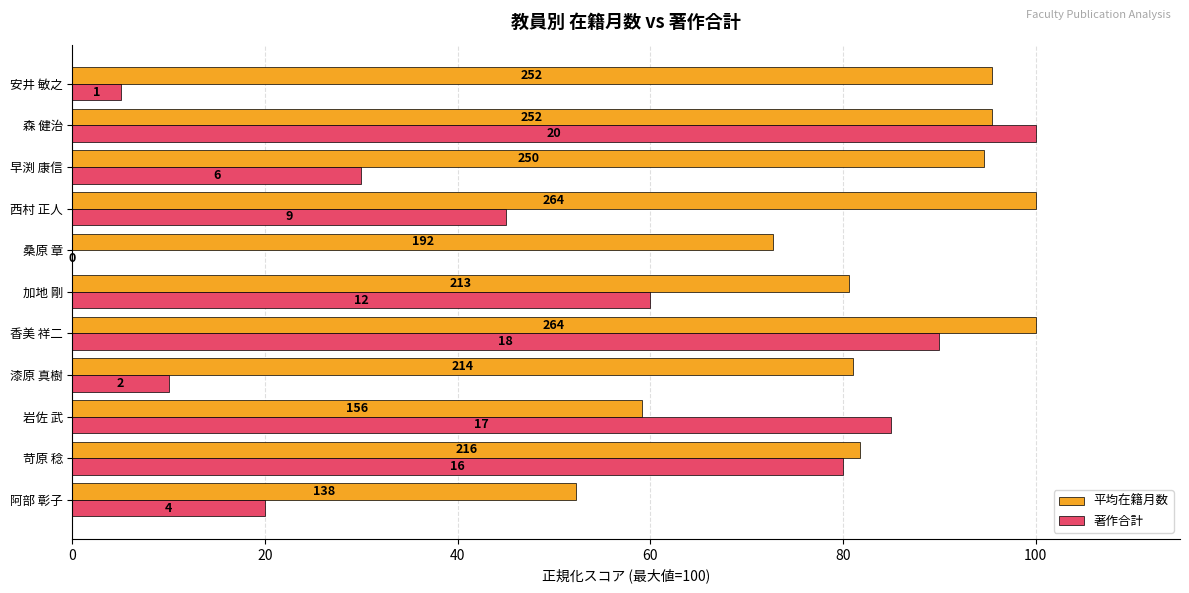

What are all the series names shown in the legend?

平均在籍月数, 著作合計